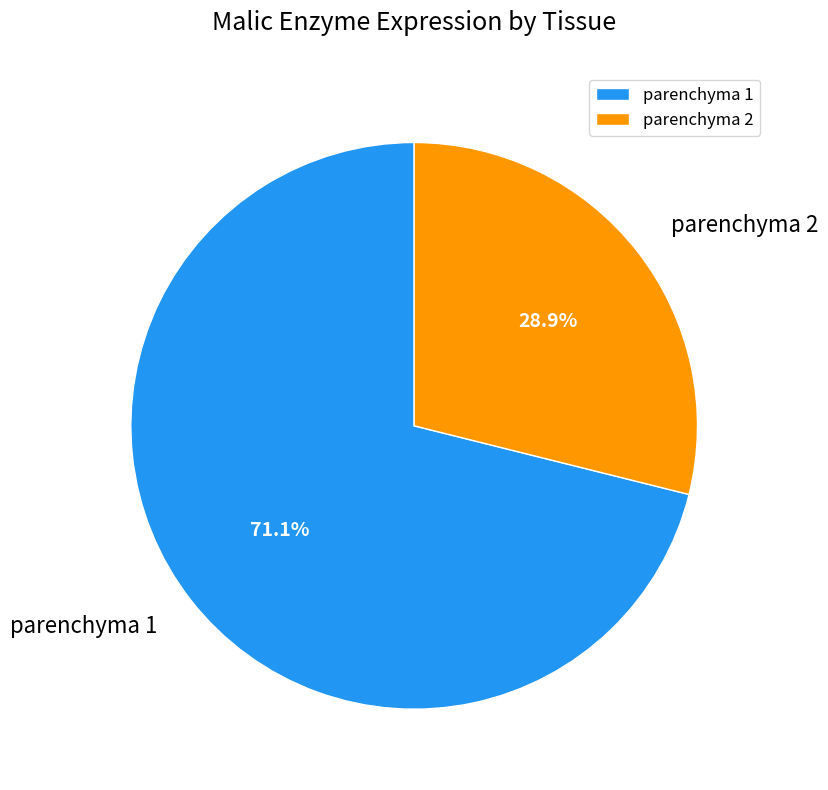

Is there any slice that represents more than half of the pie?

Yes